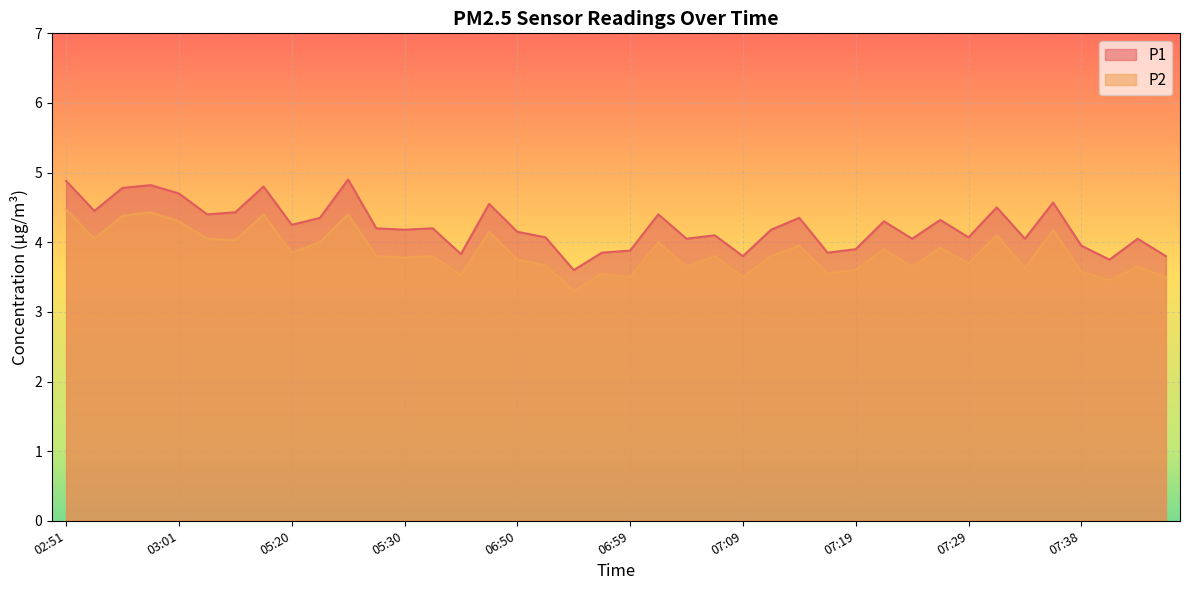

Is the value of P2 at 07:14 greater than the value of P1 at 07:38?

No